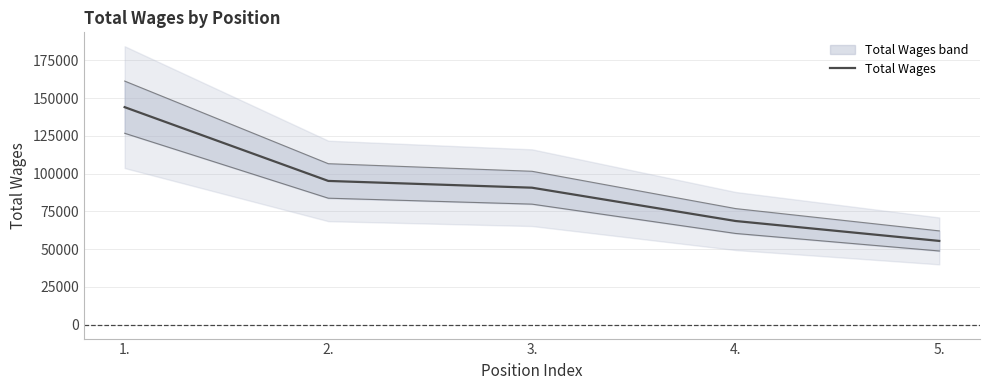

Which has a higher value, 4. or 2.?

2.